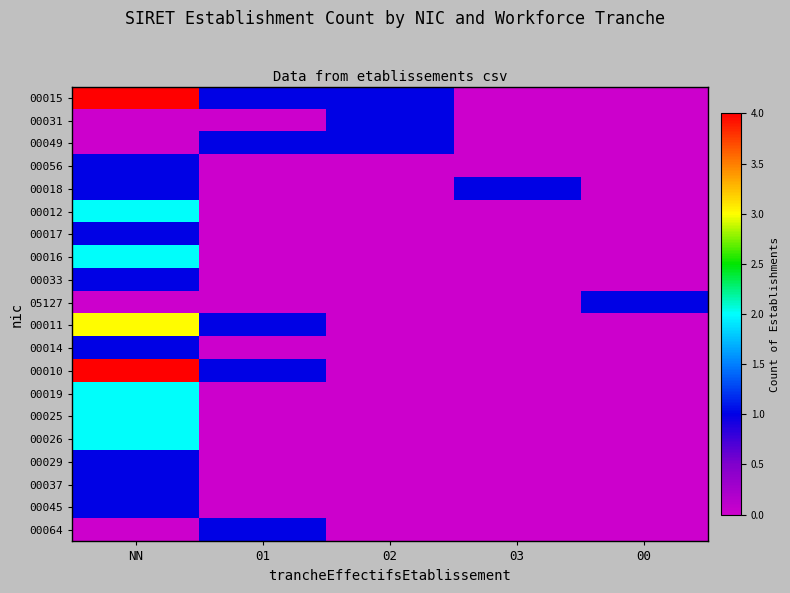

Reading left to right, what are all the values shown in this chart?

00015: NN=4	01=1	02=1	03=0	00=0
00031: NN=0	01=0	02=1	03=0	00=0
00049: NN=0	01=1	02=1	03=0	00=0
00056: NN=1	01=0	02=0	03=0	00=0
00018: NN=1	01=0	02=0	03=1	00=0
00012: NN=2	01=0	02=0	03=0	00=0
00017: NN=1	01=0	02=0	03=0	00=0
00016: NN=2	01=0	02=0	03=0	00=0
00033: NN=1	01=0	02=0	03=0	00=0
05127: NN=0	01=0	02=0	03=0	00=1
00011: NN=3	01=1	02=0	03=0	00=0
00014: NN=1	01=0	02=0	03=0	00=0
00010: NN=4	01=1	02=0	03=0	00=0
00019: NN=2	01=0	02=0	03=0	00=0
00025: NN=2	01=0	02=0	03=0	00=0
00026: NN=2	01=0	02=0	03=0	00=0
00029: NN=1	01=0	02=0	03=0	00=0
00037: NN=1	01=0	02=0	03=0	00=0
00045: NN=1	01=0	02=0	03=0	00=0
00064: NN=0	01=1	02=0	03=0	00=0